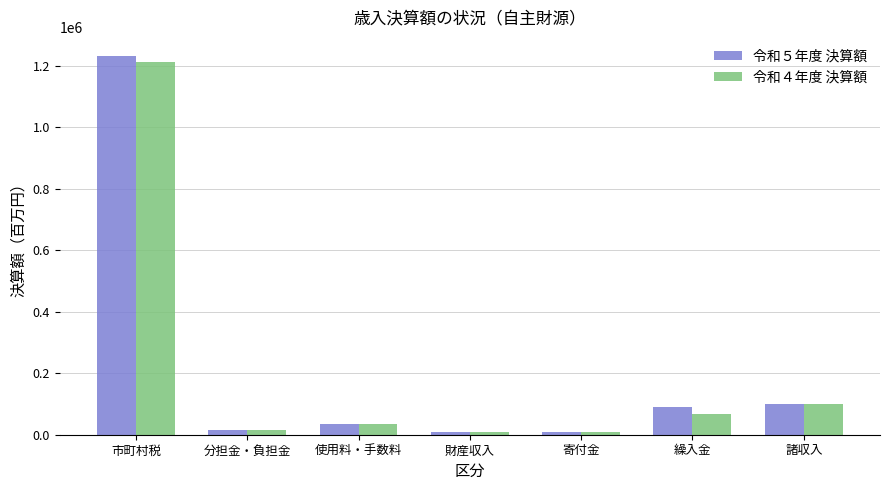

At how many categories does at least one series exceed 217416?

1